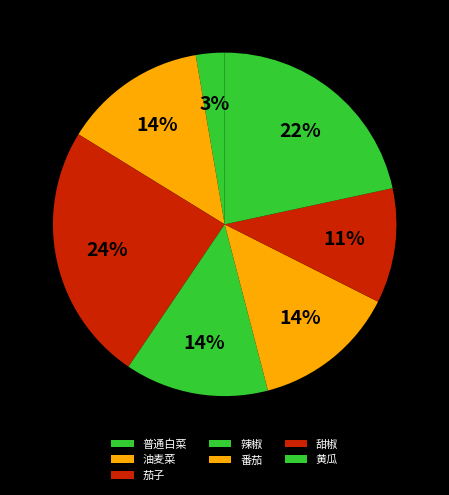

How many segments does this pie chart have?

7